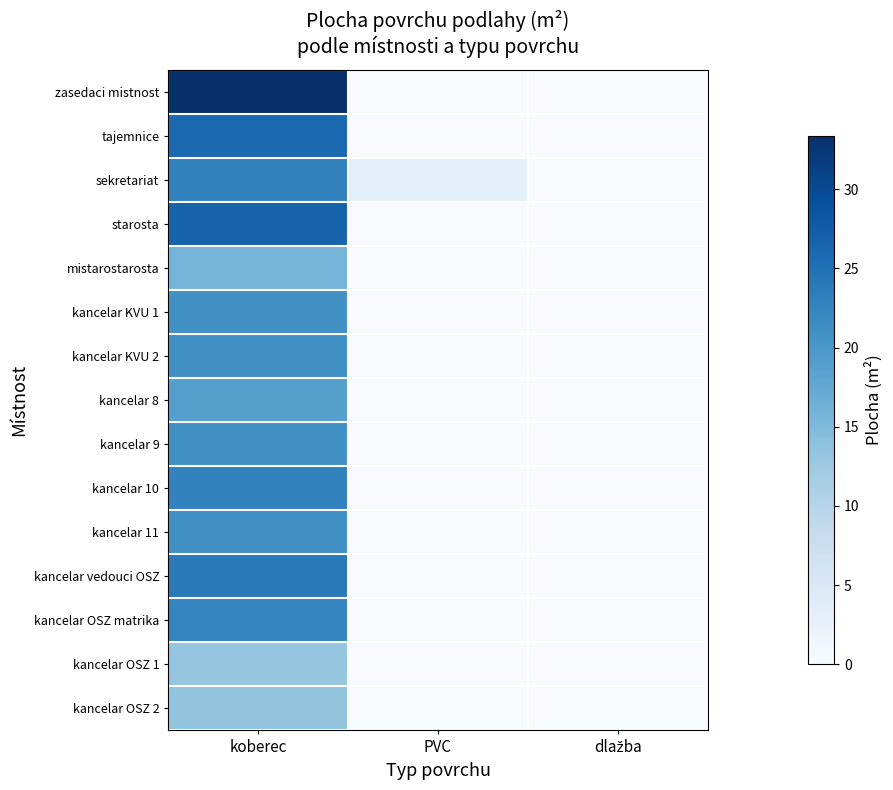

Count the number of data series in this chart.

15